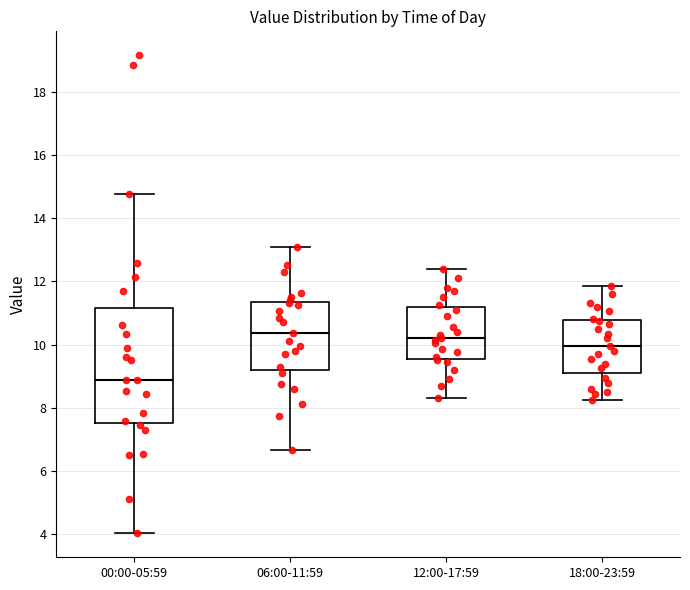

Where does the upper whisker of the box for 06:00-11:59 end on the y-axis? The values are not printed on the chart, so give them approximately, as read against the axis.

13.2